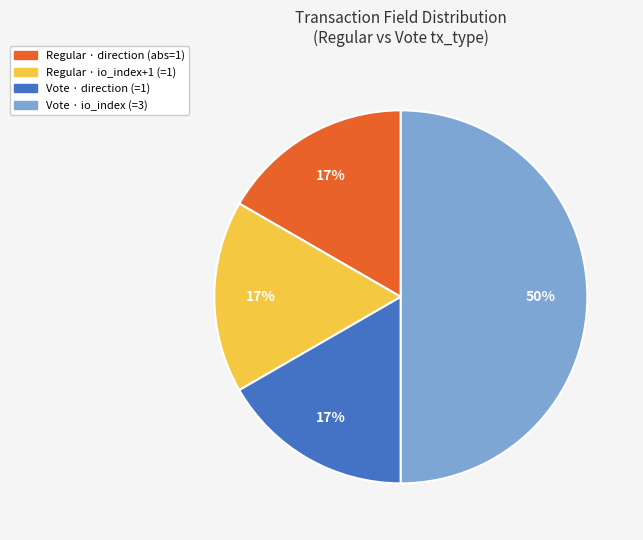

To the nearest percent, what is the difference between the largest and smallest slice percentages?

33%